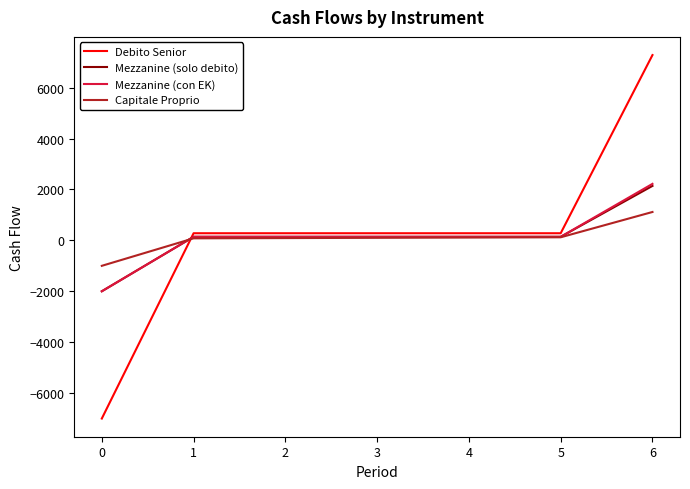

What are all the series names shown in the legend?

Debito Senior, Mezzanine (solo debito), Mezzanine (con EK), Capitale Proprio